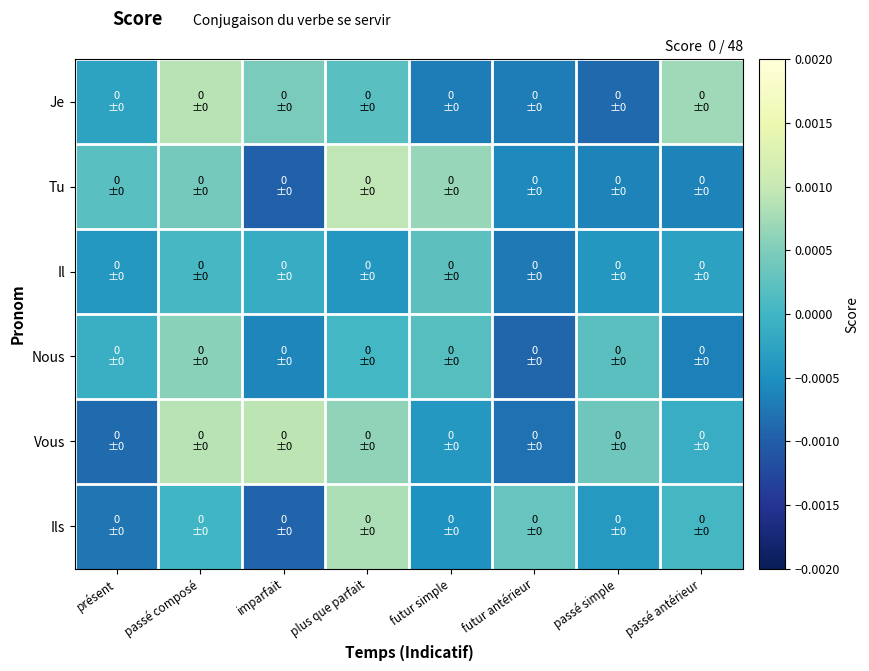

At which category is the sum across all series the highest?

passé composé